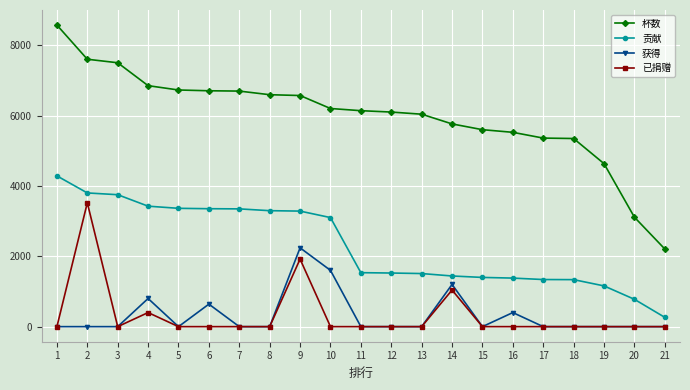

True or false: 已捐赠 and 贡献 intersect in this chart.

False